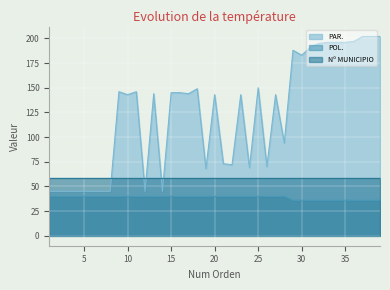

How many series are shown in this chart?

3